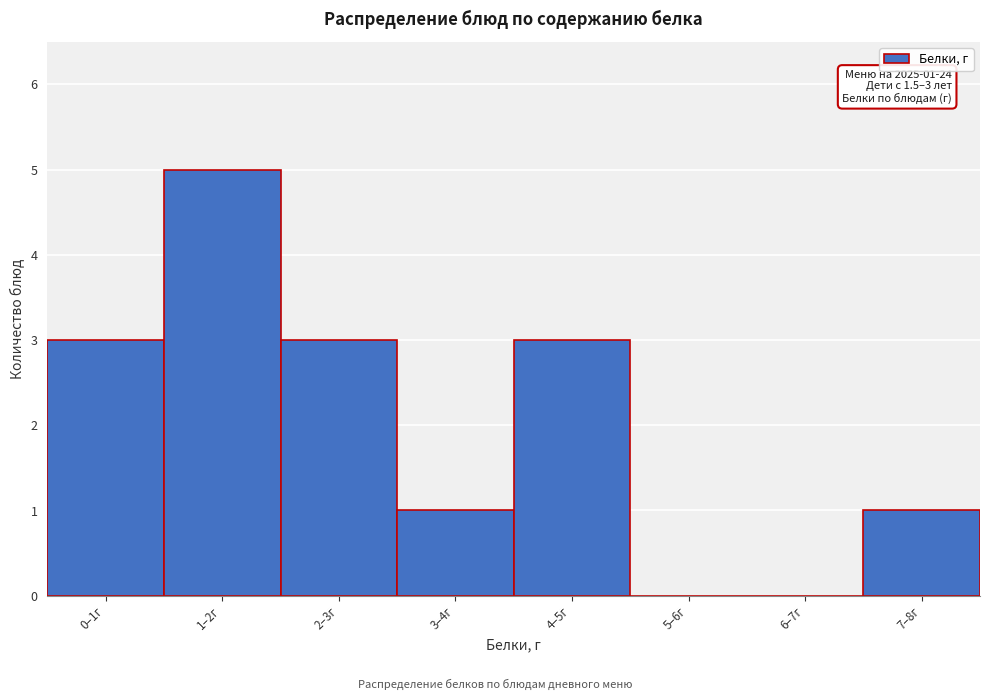

Reading left to right, list all the values displayed in this chart.

0–1г=3	1–2г=5	2–3г=3	3–4г=1	4–5г=3	5–6г=0	6–7г=0	7–8г=1